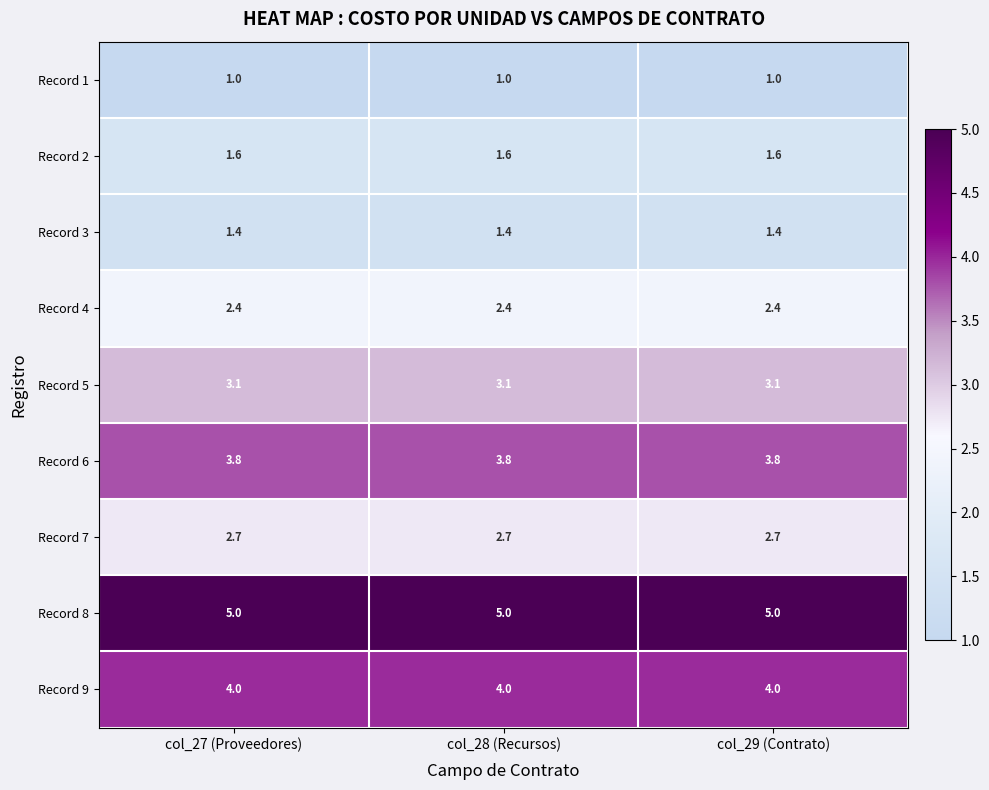

True or false: Record 2 has a value of 0.8 at col_27 (Proveedores).

False